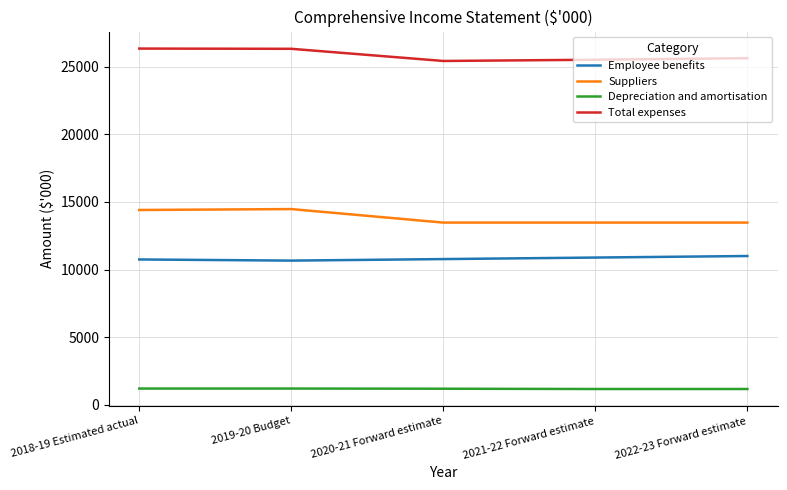

What is the total value across all series at 2022-23 Forward estimate?

51274